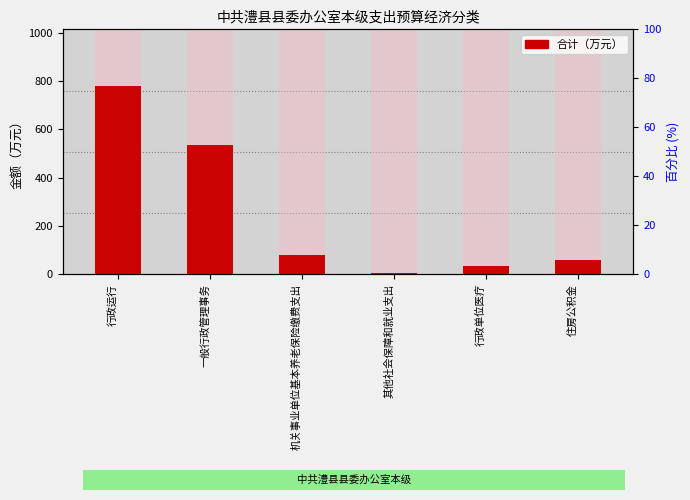

What is the value of the 6th bar from the left?

59.1